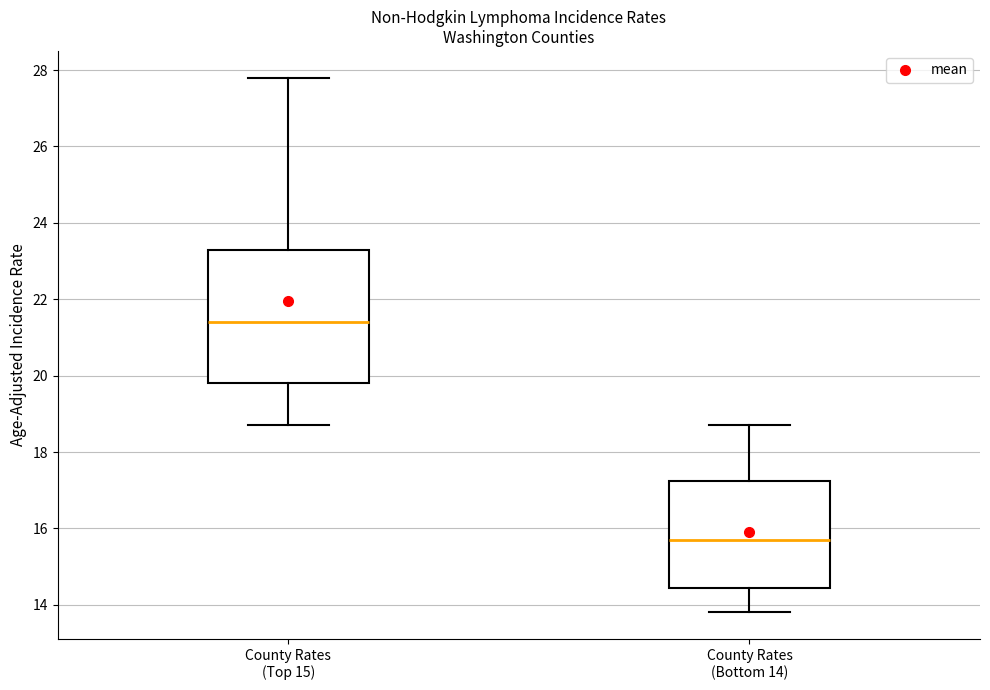

Reading left to right, read every box against the y-axis: the position of its median line, the range the box covers, and the ends of its whiskers. The values are not printed on the chart, so give them approximately, as read against the axis.

County Rates (Top 15): median 21.4, box 19.8 to 23.4, whiskers 18.8 to 27.8
County Rates (Bottom 14): median 15.8, box 14.4 to 17.2, whiskers 13.8 to 18.8